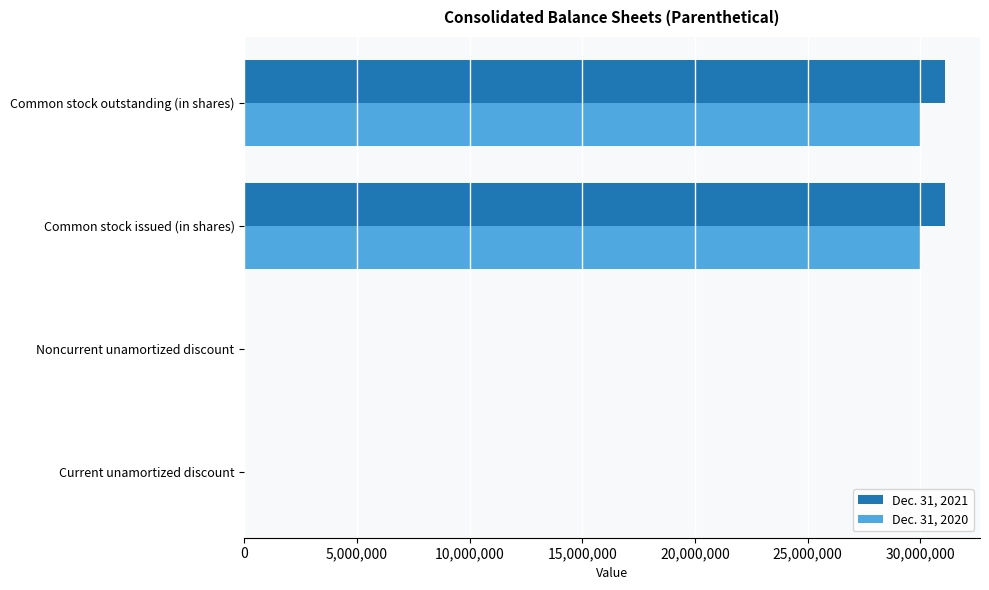

What is the greatest value displayed?

31096548